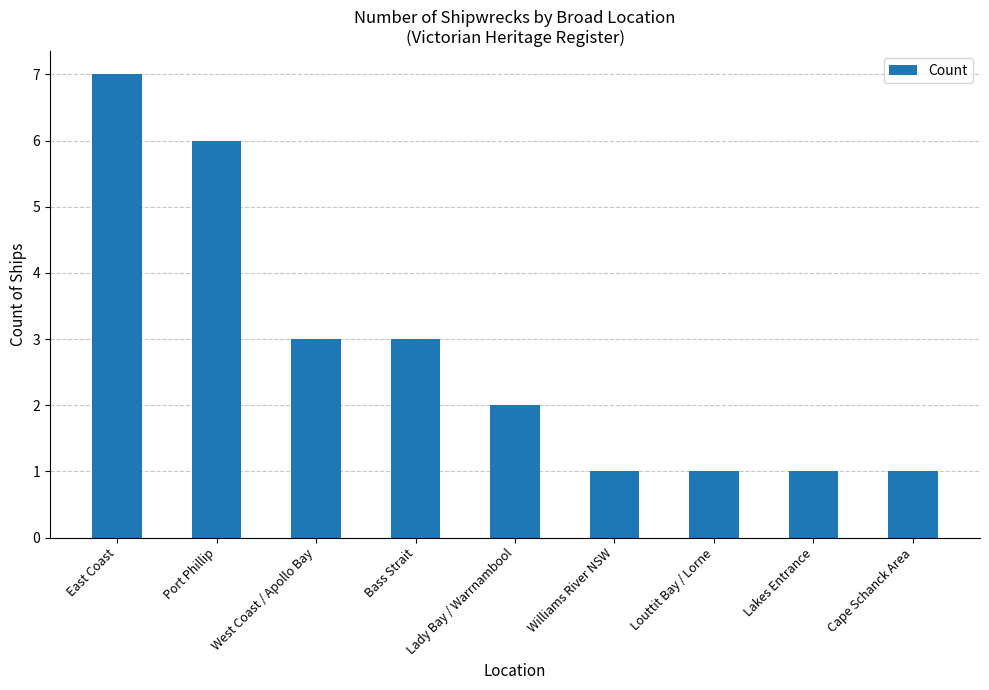

The value at West Coast / Apollo Bay is 3. True or false?

True